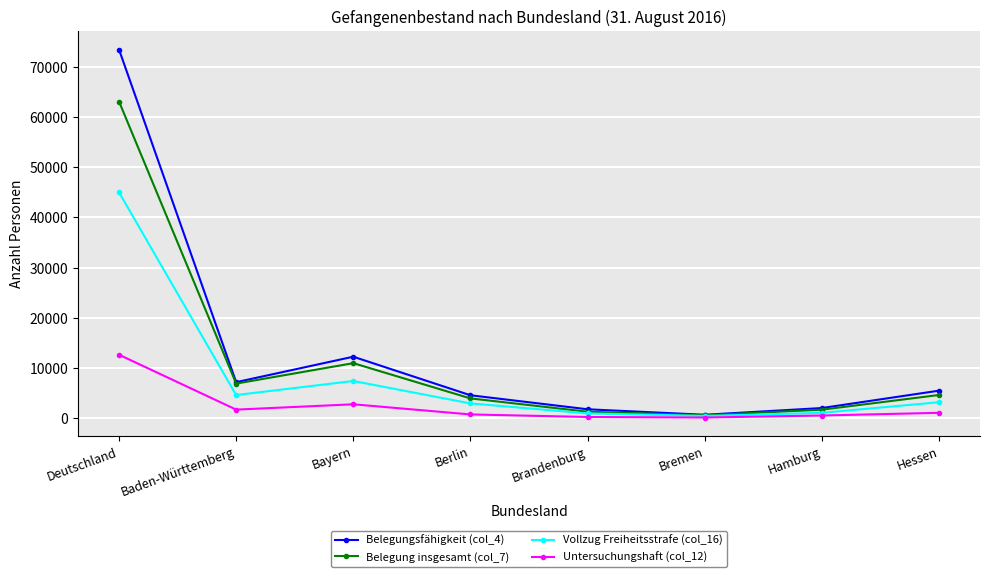

In Belegung insgesamt (col_7), how many points are higher than both neighbors (excluding endpoints)?

1